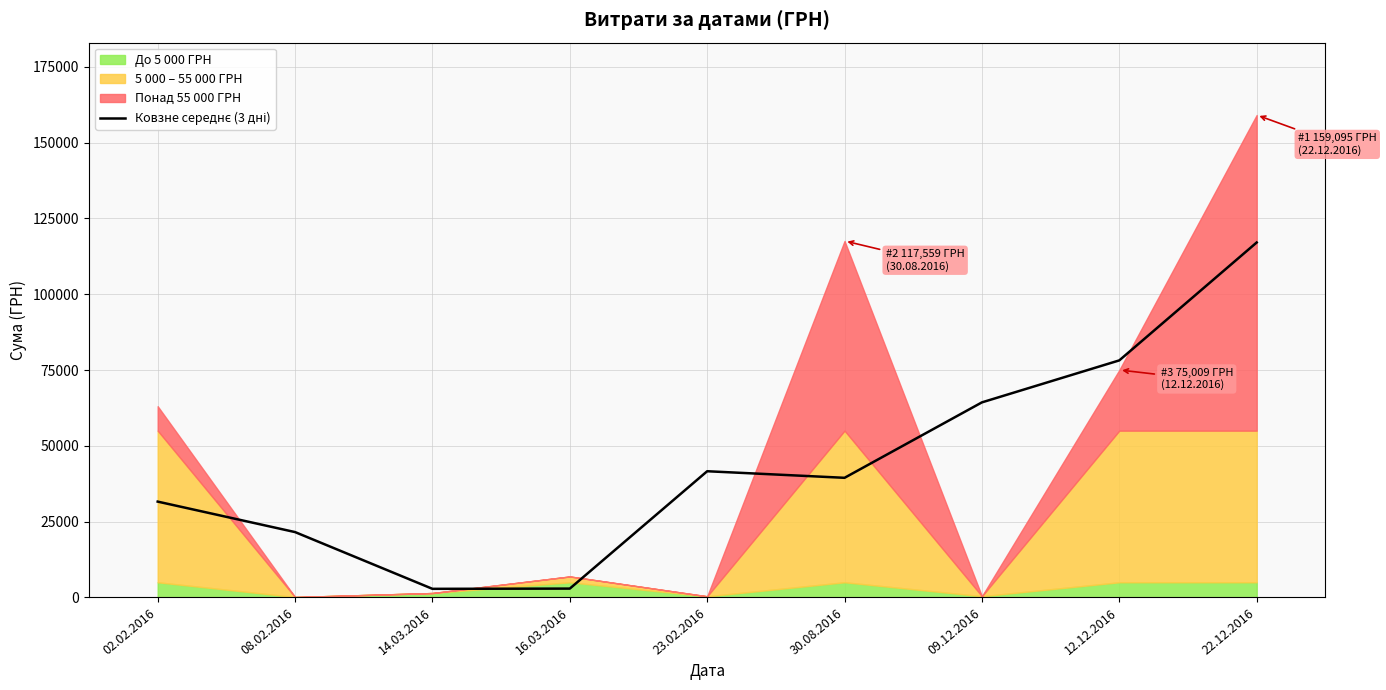

What is the sum of all values?

399511.0